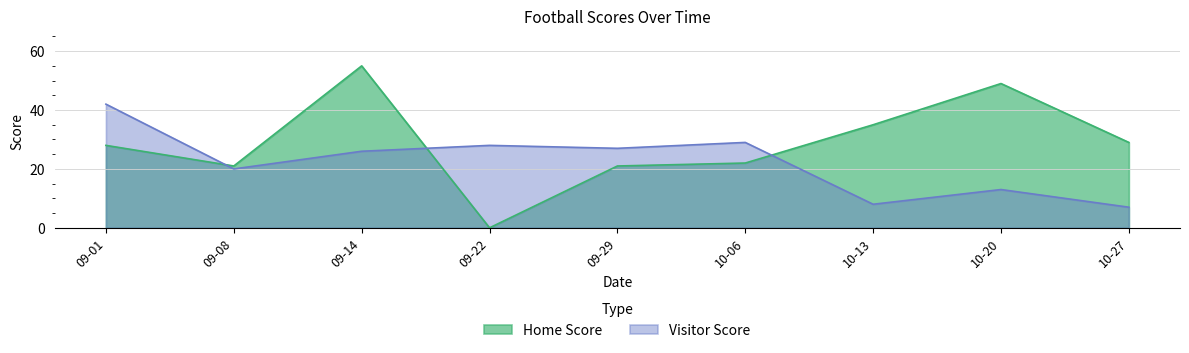

What is the value of the Visitor Score point at the 8th from the left?

13